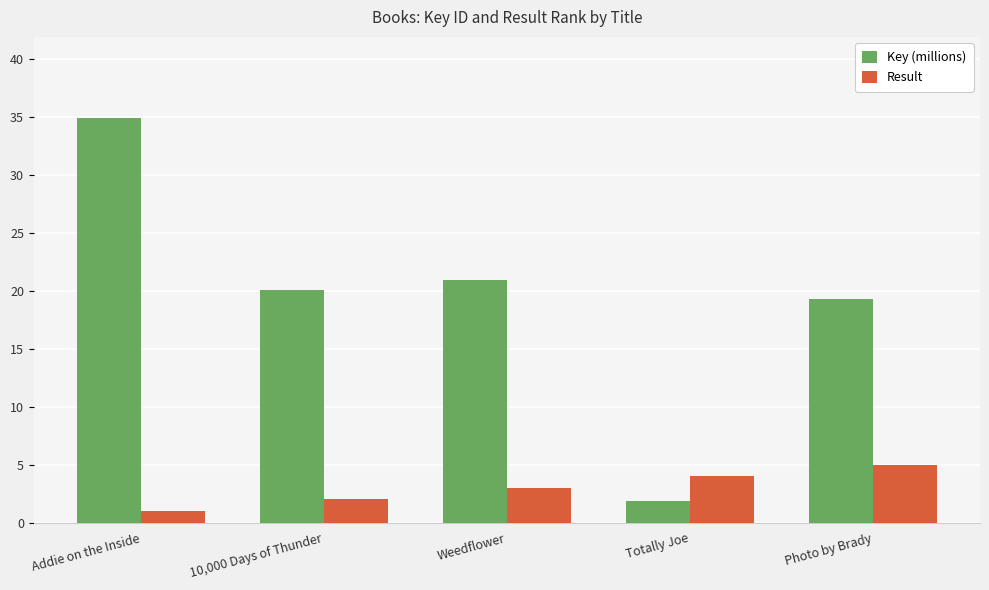

How many bars are there in total?

10